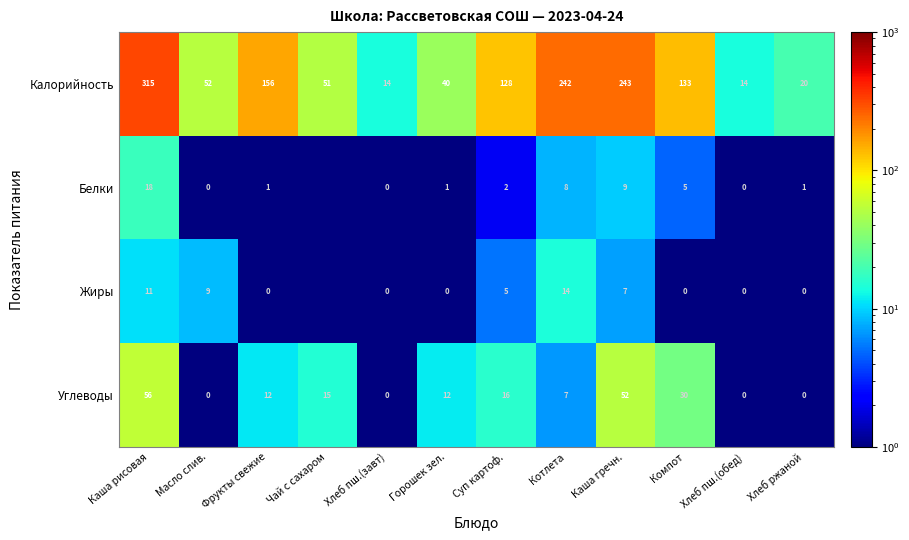

Which series changed the most between Фрукты свежие and Хлеб пш.(завт)?

Калорийность